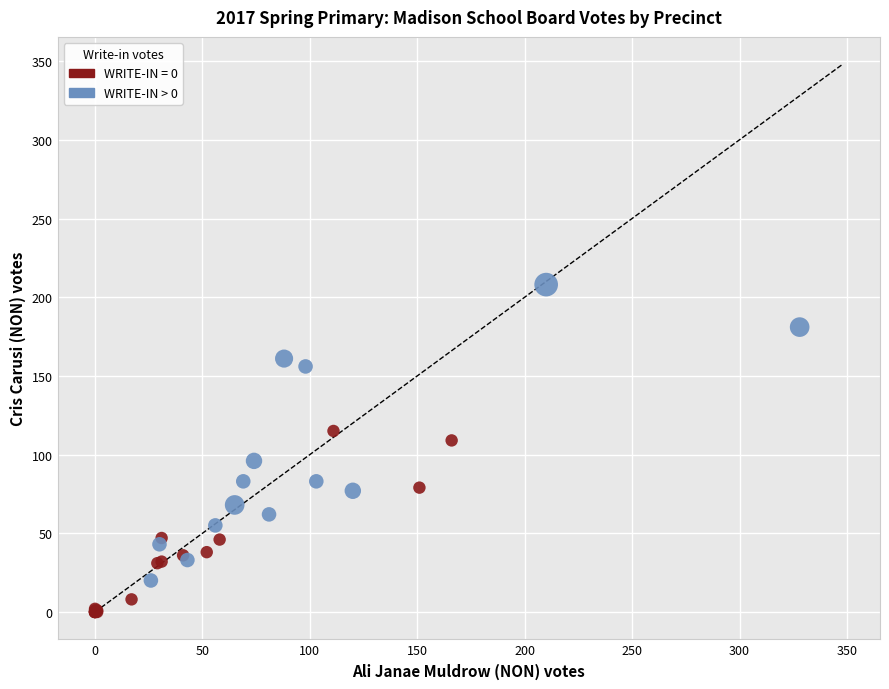

Which series contains the lowest Y value?

WRITE-IN = 0